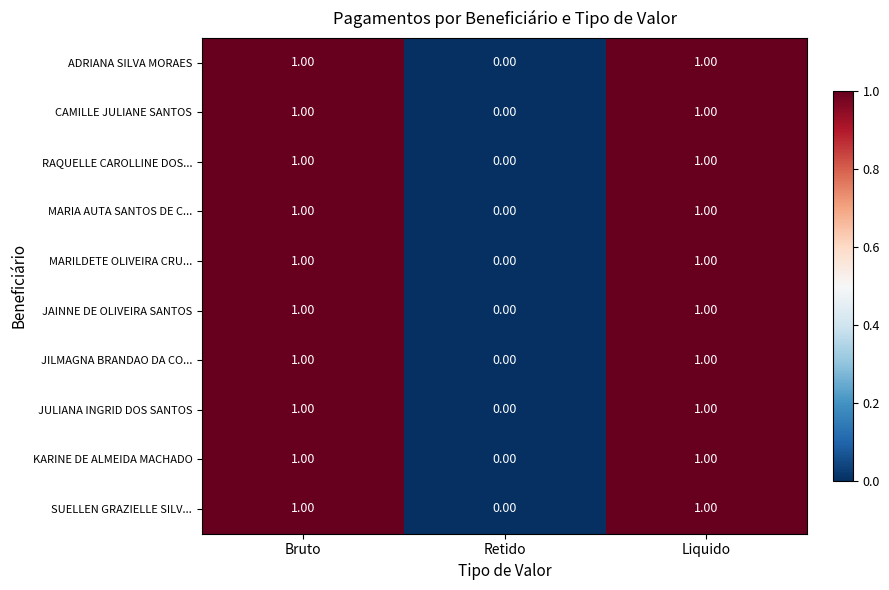

Where is SUELLEN GRAZIELLE SILV... nearest to the value 0?

Retido